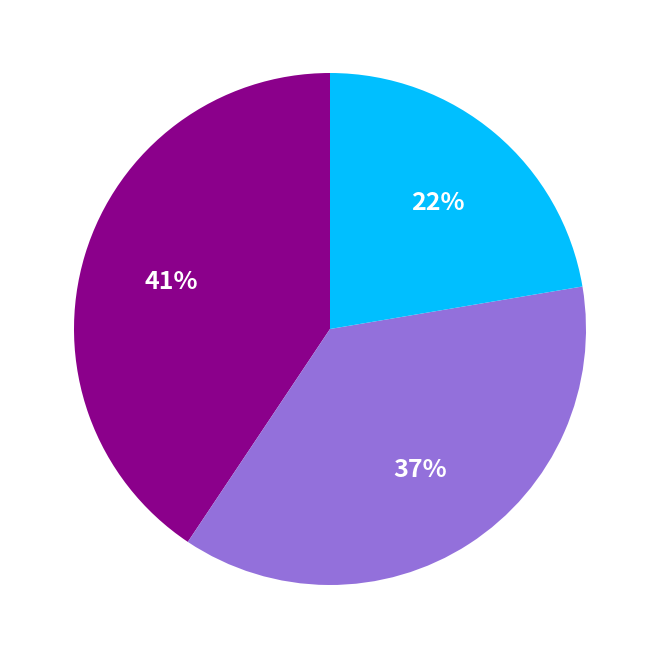

Does any single category account for the majority?

No